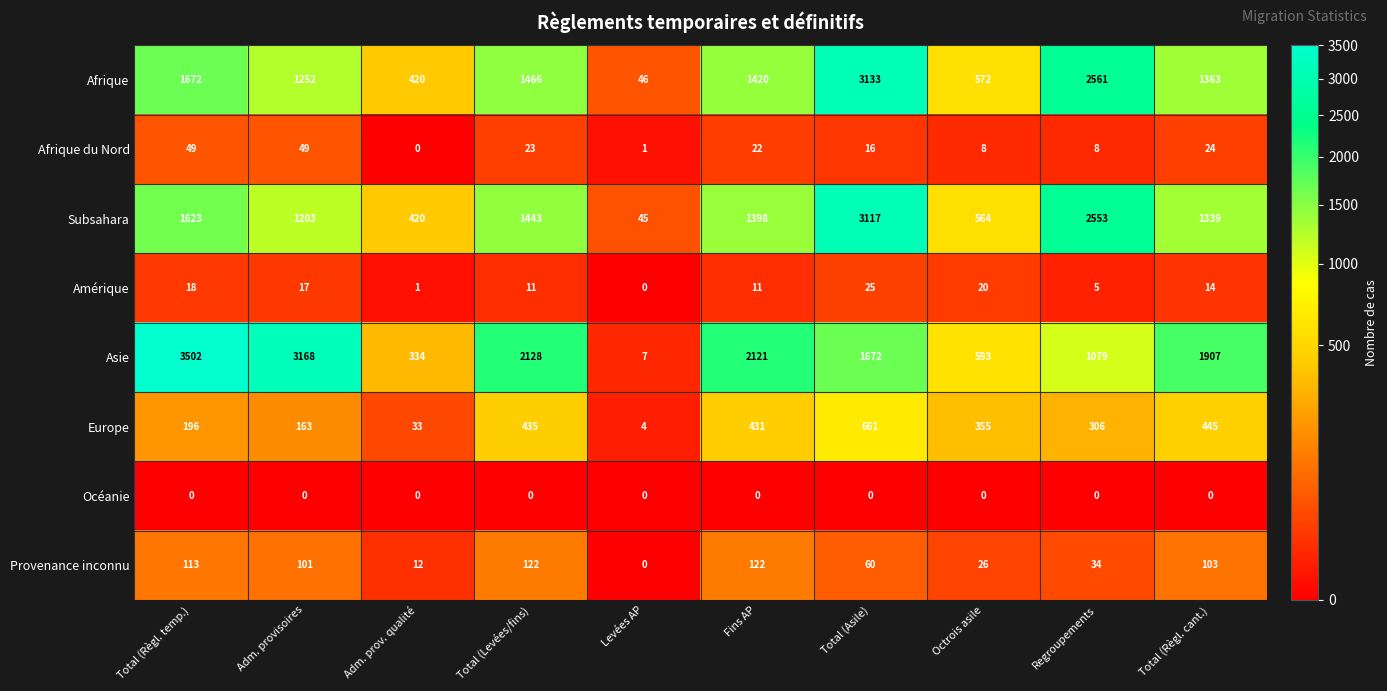

What is the difference between the Asie values at Adm. provisoires and Total (Règl. cant.)?

1261